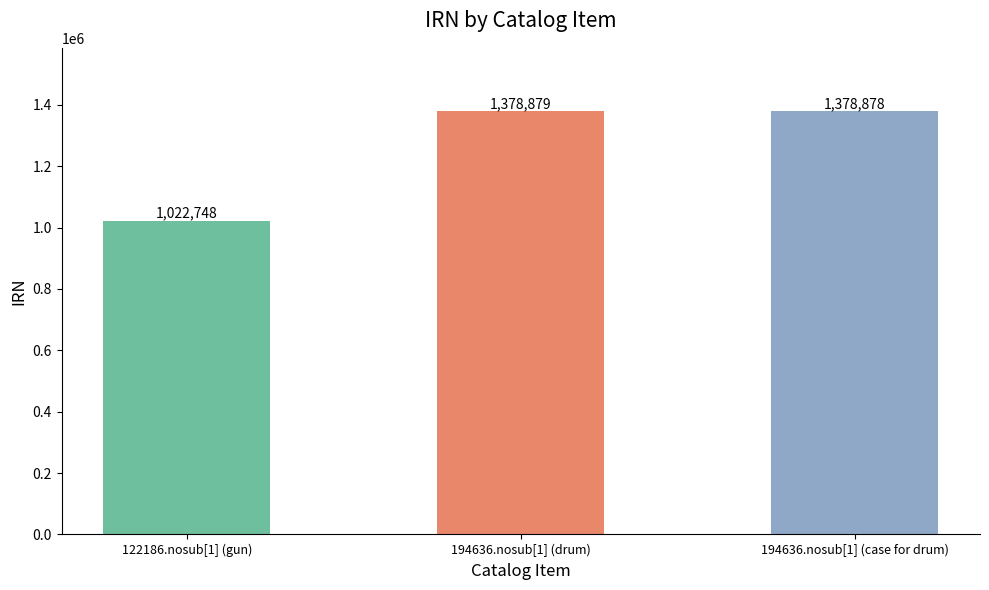

True or false: the data shows 1378878 at 194636.nosub[1] (case for drum).

True